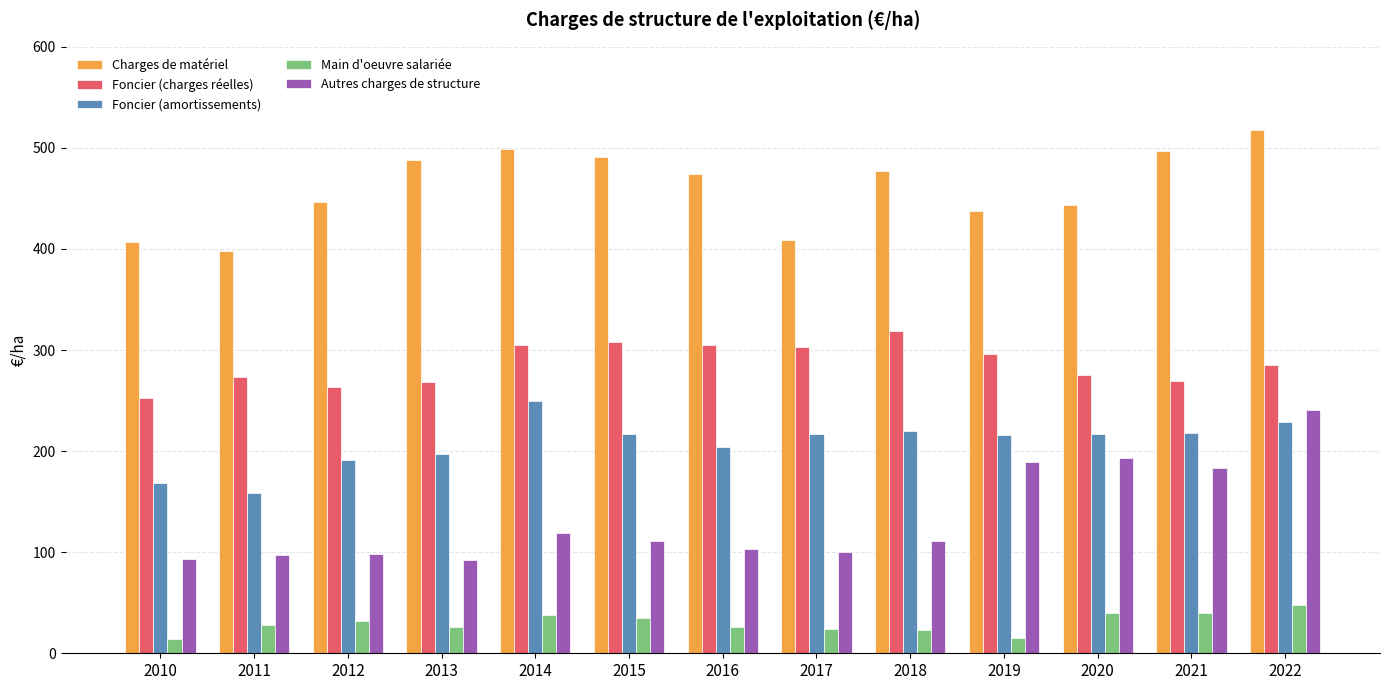

List the series in order of their overall mean, lowest first.

Main d'oeuvre salariée, Autres charges de structure, Foncier (amortissements), Foncier (charges réelles), Charges de matériel